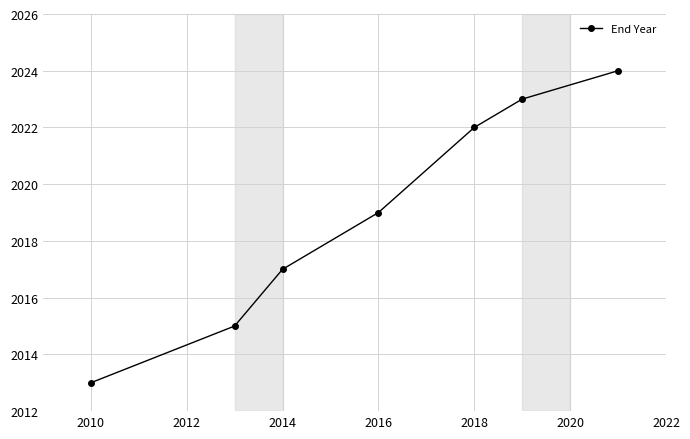

True or false: the data has more than 1 interior local peaks.

False